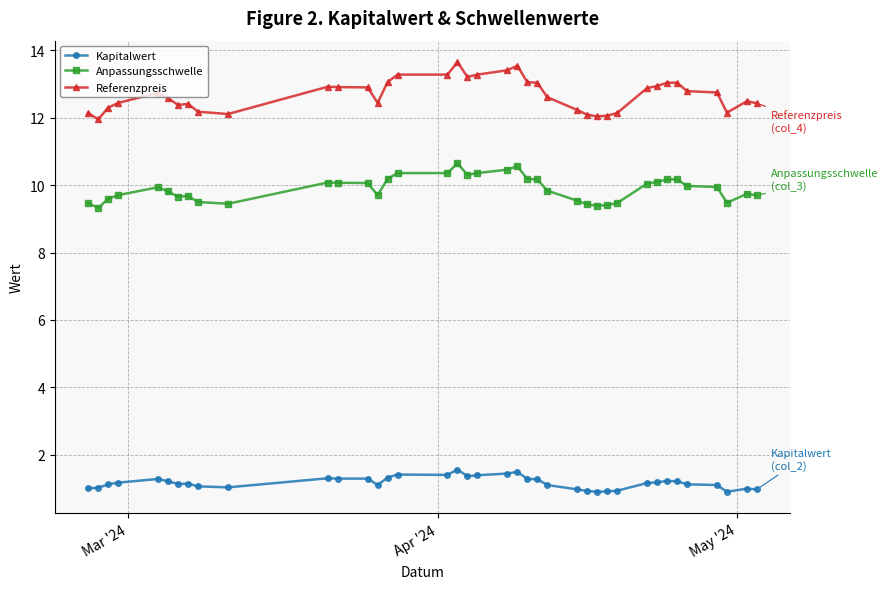

What are all the series names shown in the legend?

Kapitalwert, Anpassungsschwelle, Referenzpreis